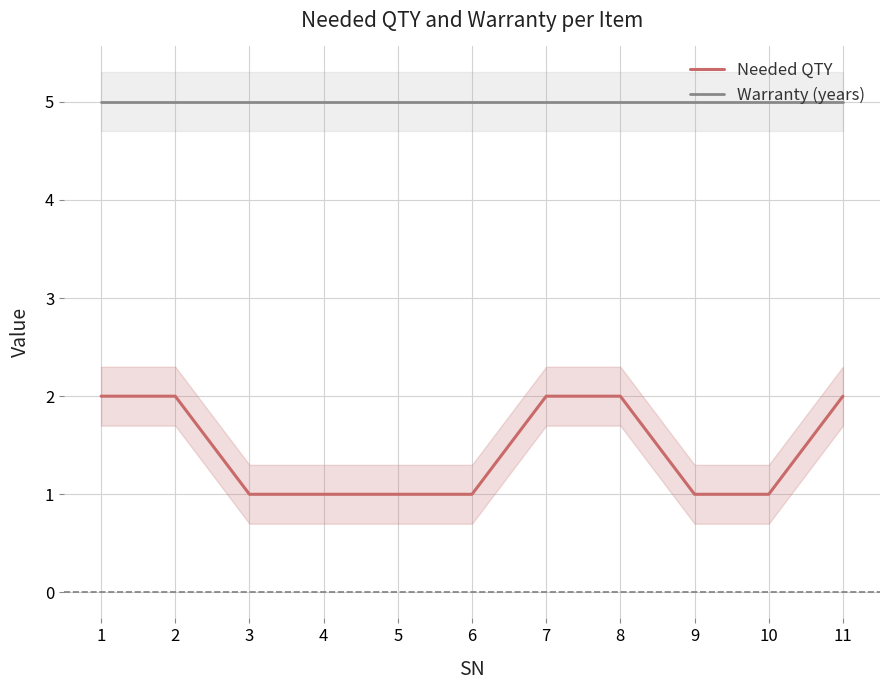

Which category has the lowest value across all series?

3